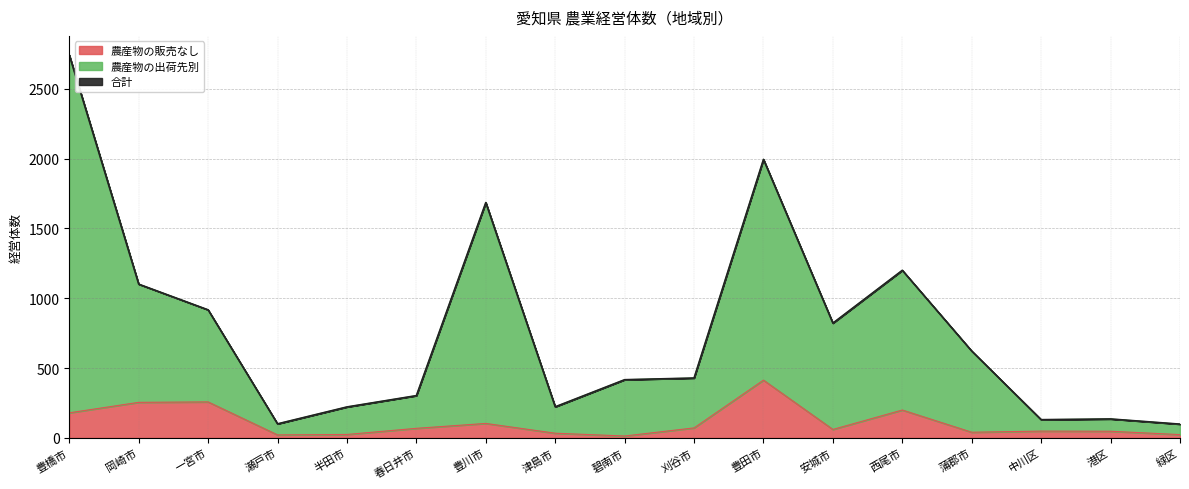

True or false: 農産物の販売なし and 合計 cross at least once.

False